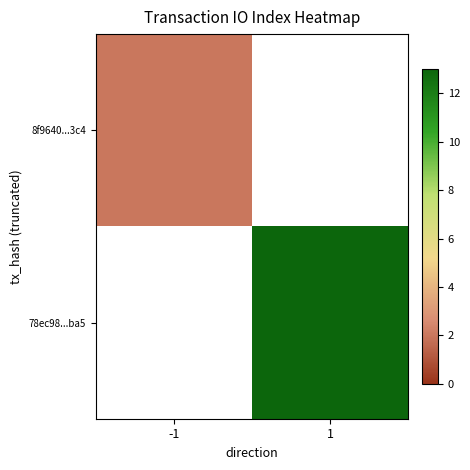

List the labels in order of 78ec98...ba5 value, largest first.

-1, 1